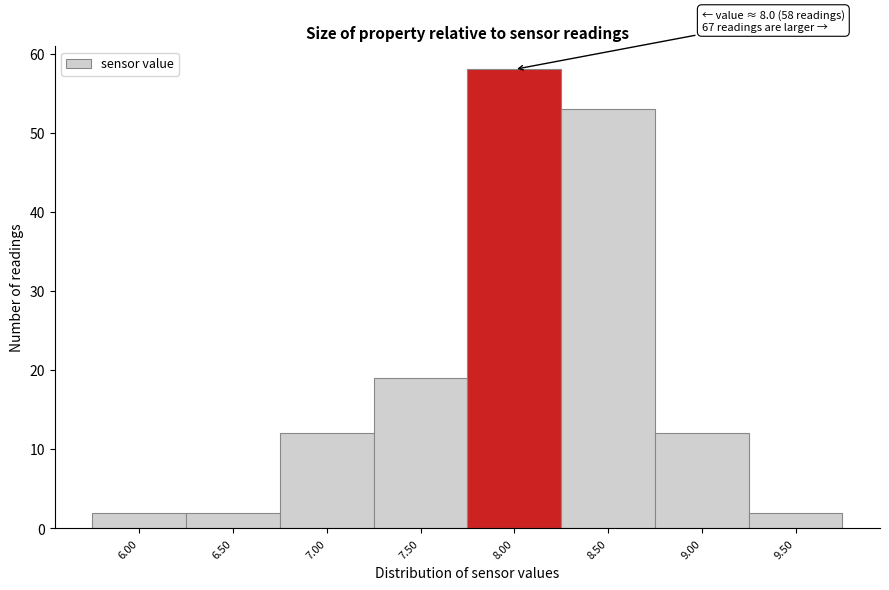

Reading left to right, what are all the values shown in this chart?

2	2	12	19	58	53	12	2